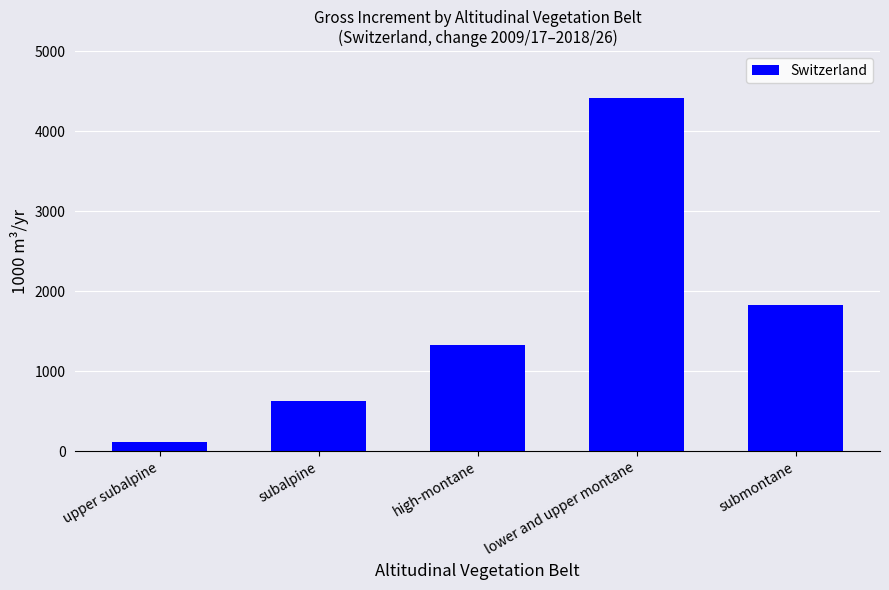

Reading left to right, transcribe all the data shown in this chart.

upper subalpine=114	subalpine=630	high-montane=1328	lower and upper montane=4411	submontane=1828